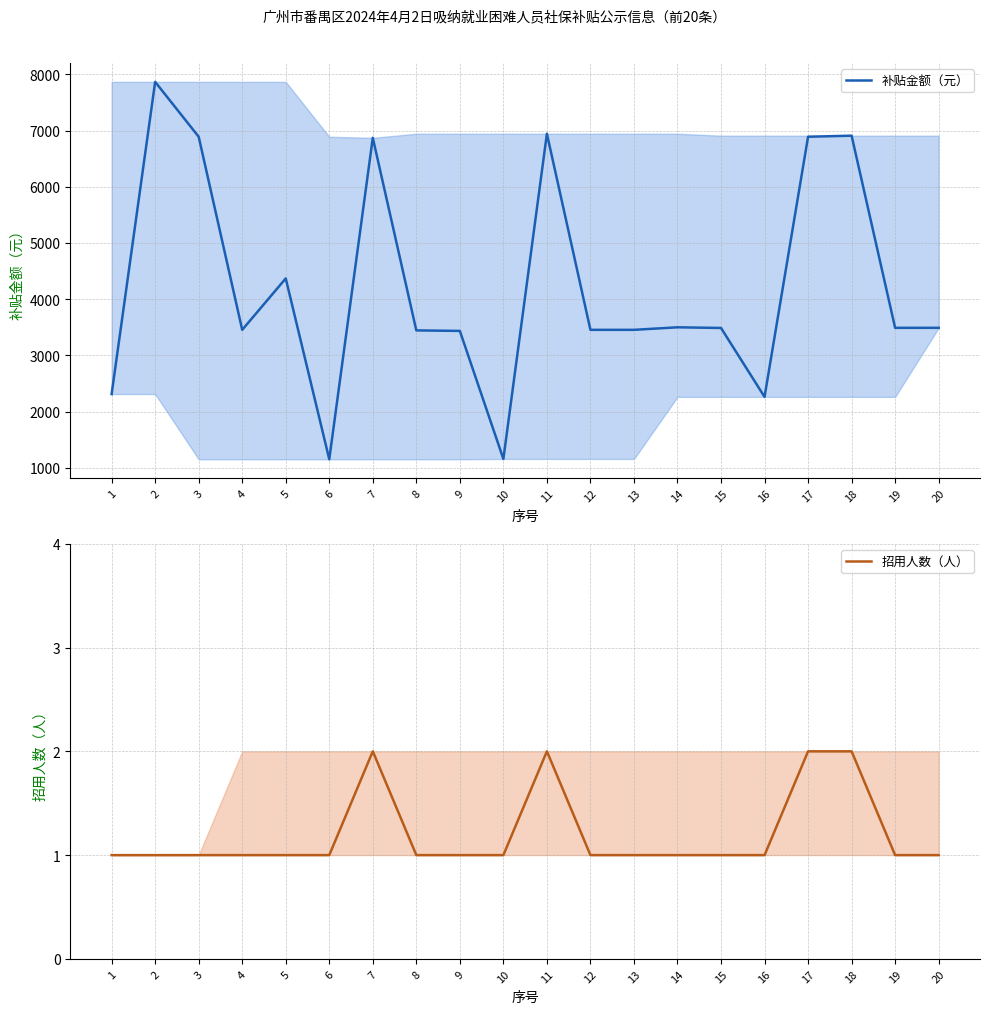

Rank the series by their average value, from lowest to highest.

招用人数（人）, 补贴金额（元）